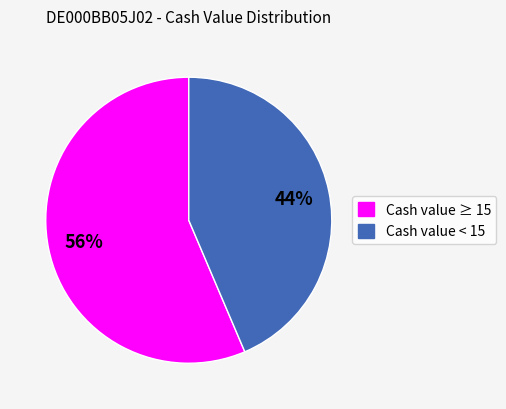

Is there a majority slice in this chart?

Yes